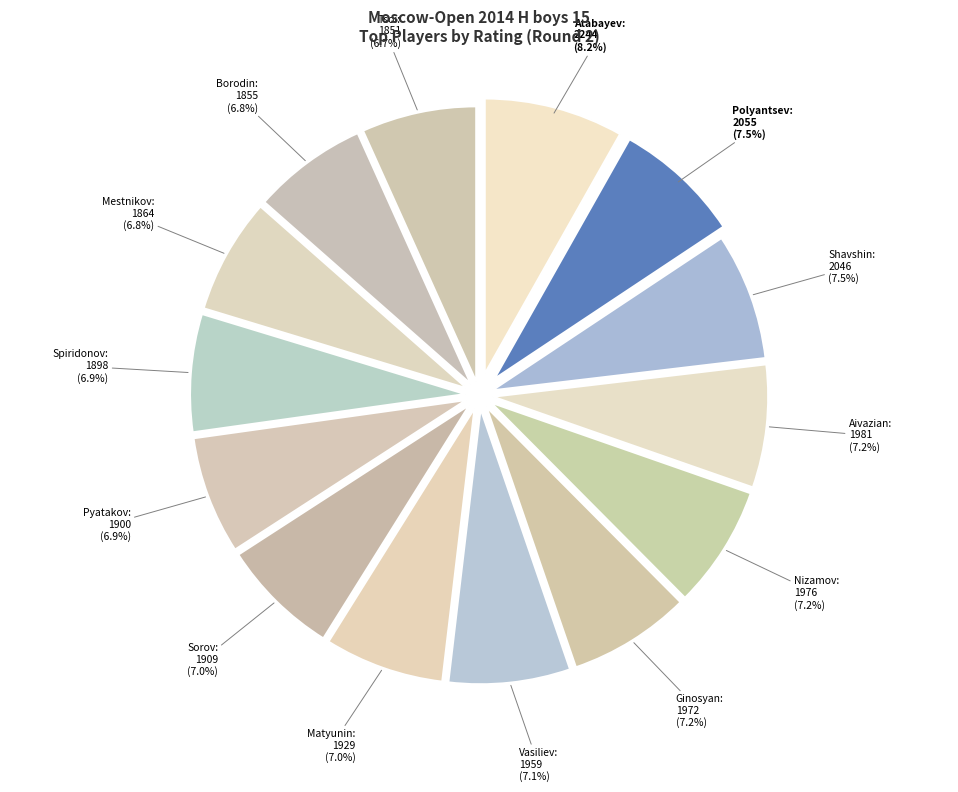

How many segments does this pie chart have?

14